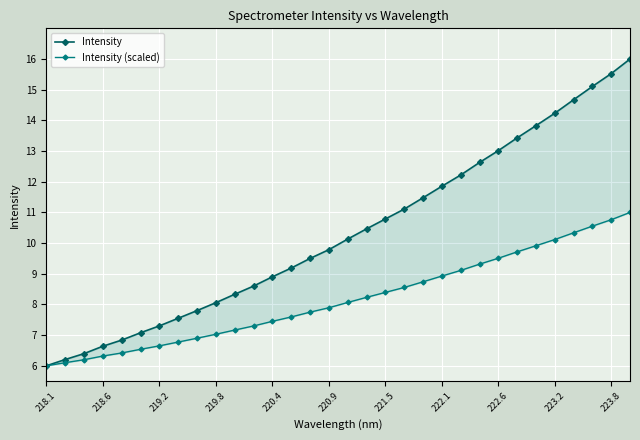

Which series has the largest range (max minus min)?

Intensity